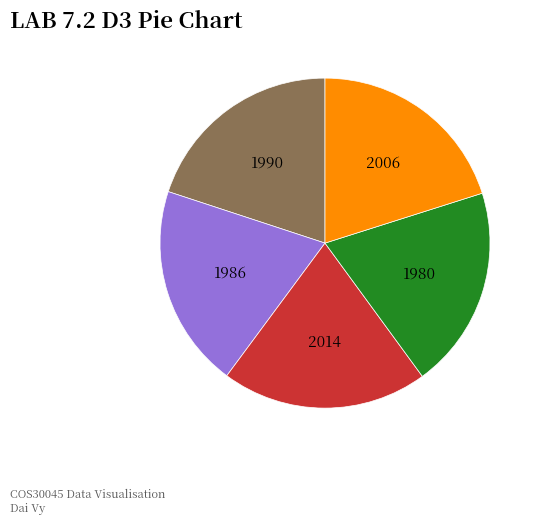

Is there any slice that represents more than half of the pie?

No